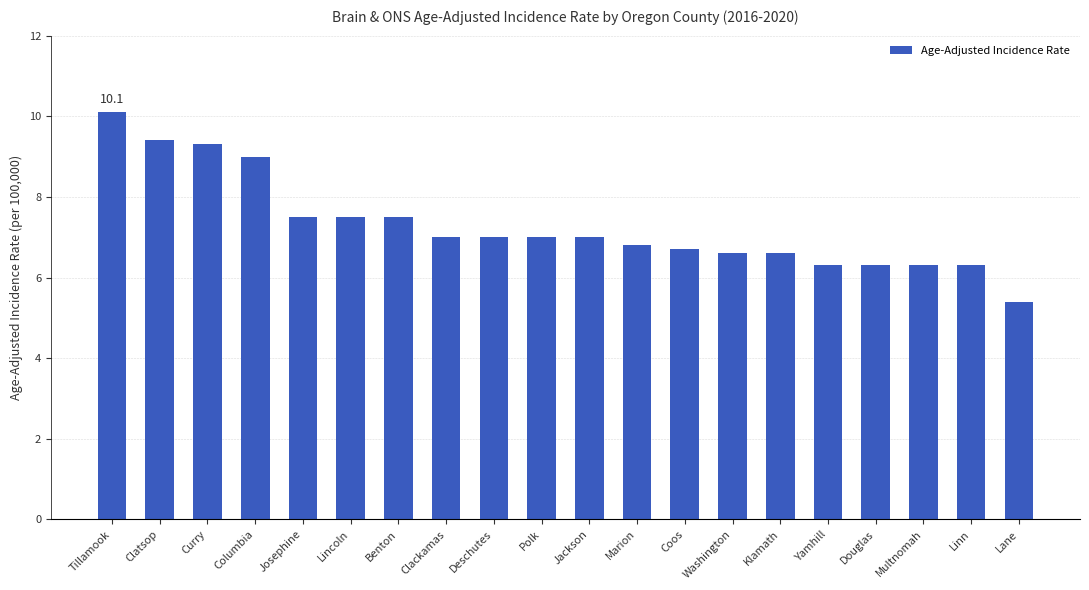

What is the label of the 9th bar from the left?

Deschutes